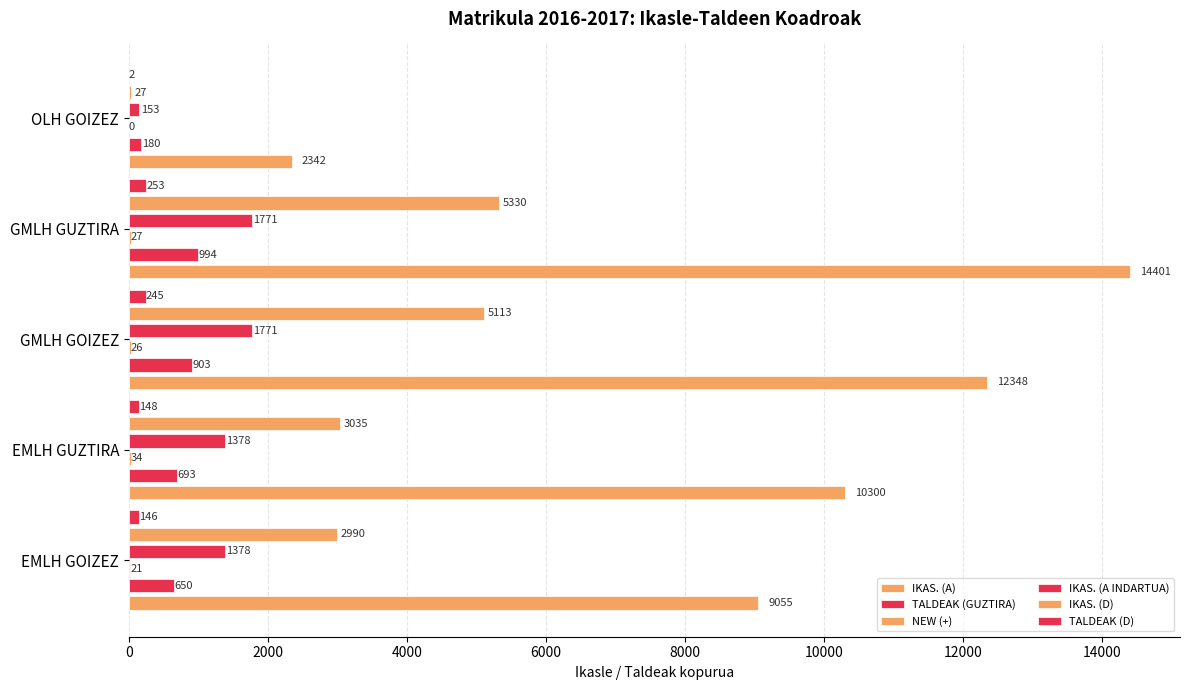

What is the average value of the NEW (+) series?

22